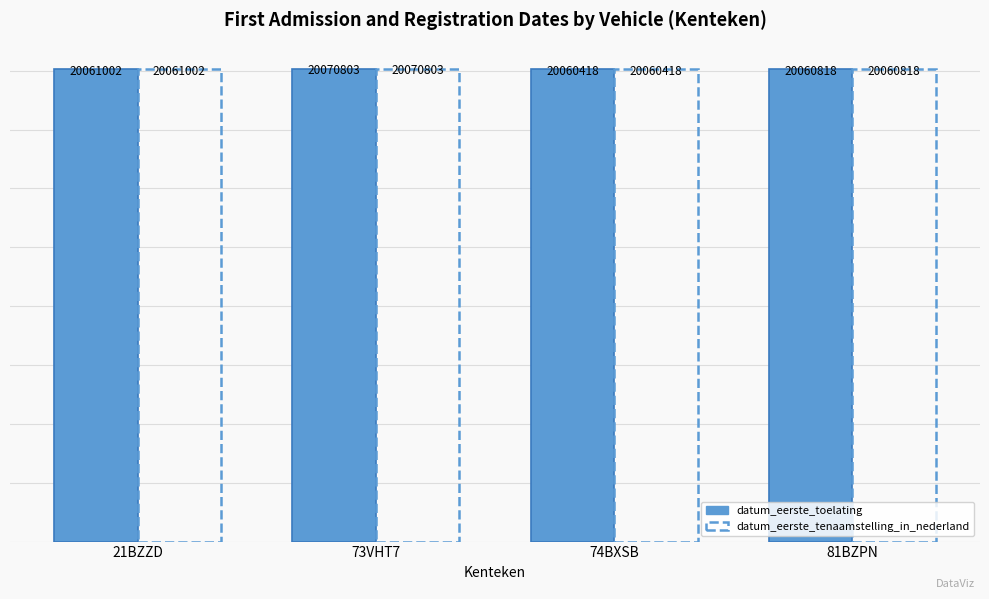

Reading left to right, what are all the values shown in this chart?

datum_eerste_toelating: 20061002	20070803	20060418	20060818
datum_eerste_tenaamstelling_in_nederland: 20061002	20070803	20060418	20060818